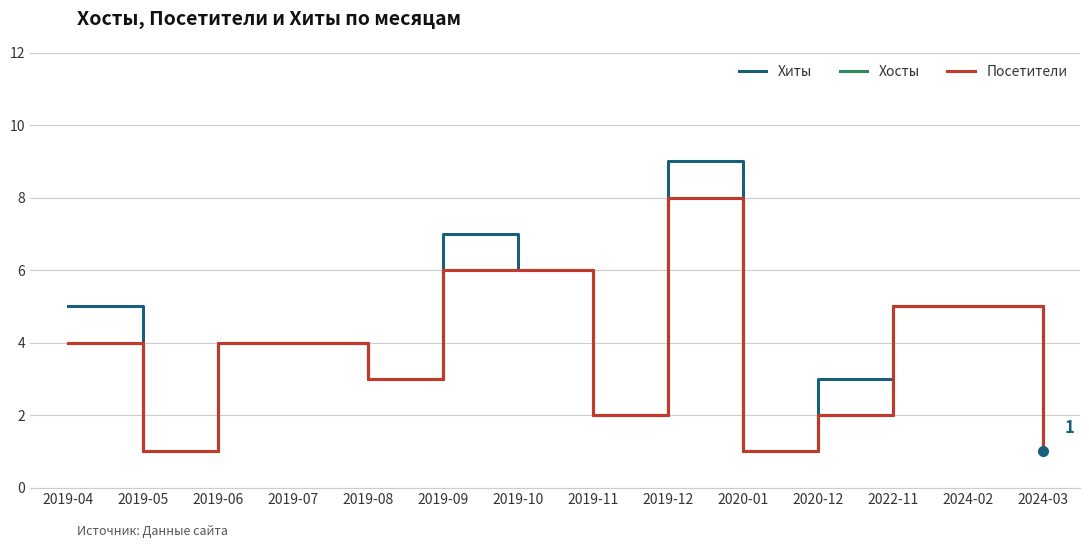

At which category does the chart reach its minimum across all series?

2019-05